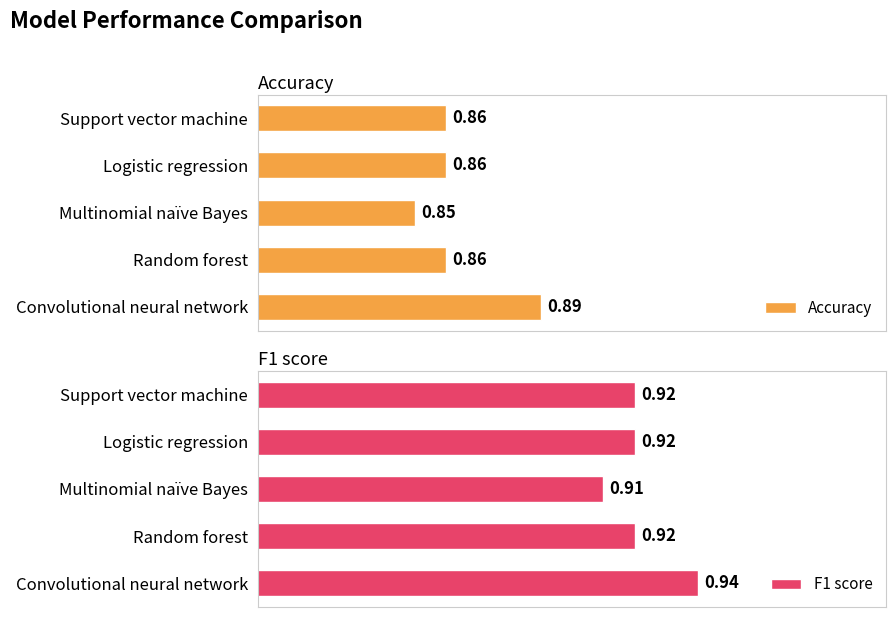

At which label does Accuracy reach its minimum?

Multinomial naïve Bayes